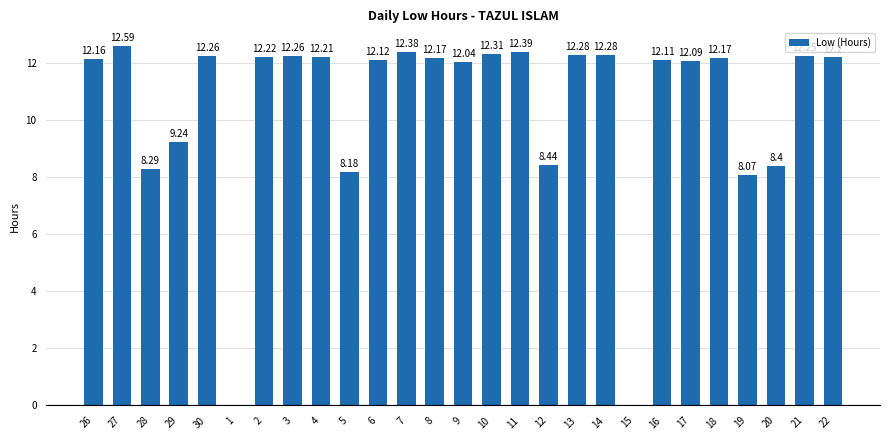

What is the sum of all values?

283.1